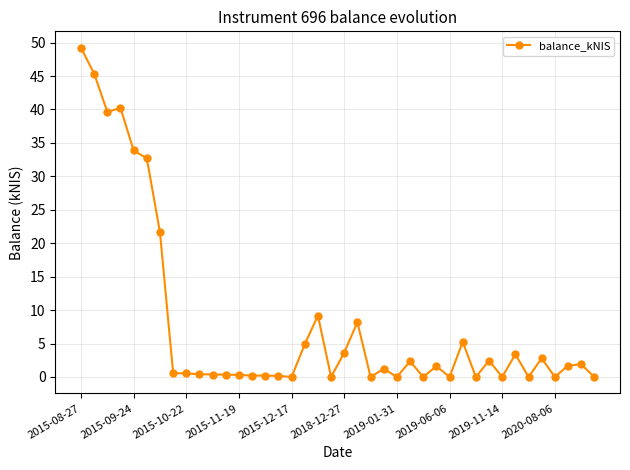

How many distinct data groups are displayed?

1